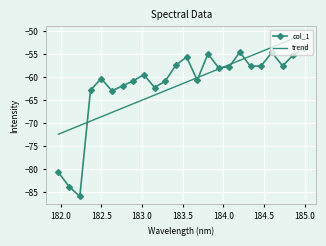

Rank the series by their maximum value, from lowest to highest.

col_1, trend